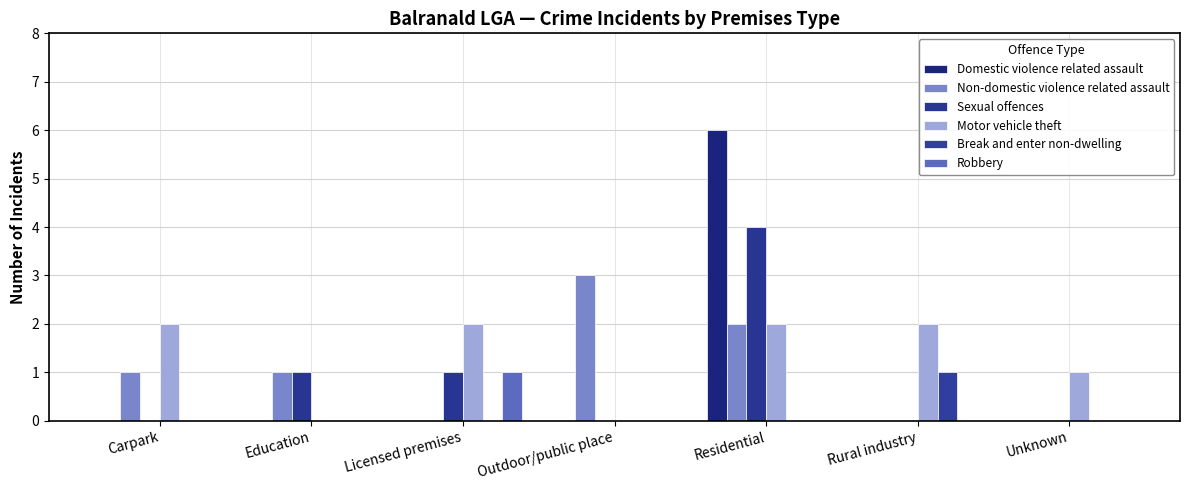

What is the difference between the highest and lowest values at Education?

1